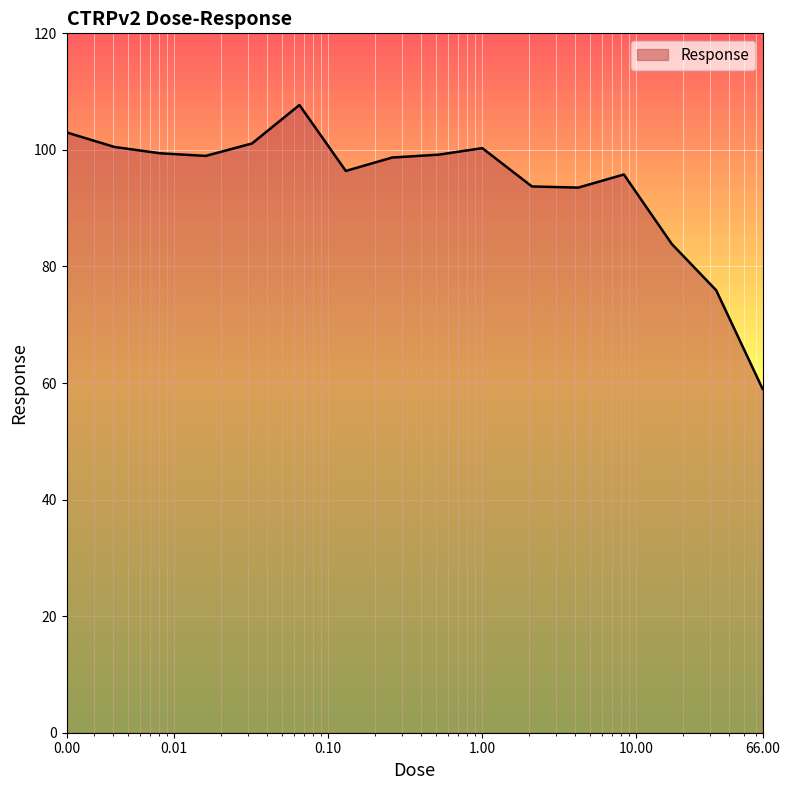

Does the chart have visible grid lines?

Yes